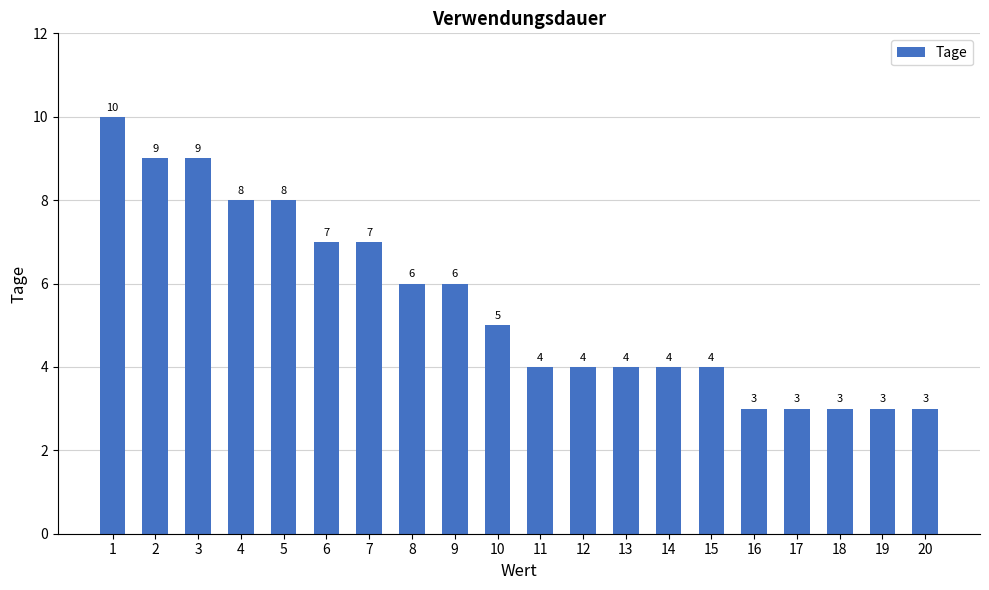

What is the minimum value shown in the chart?

3